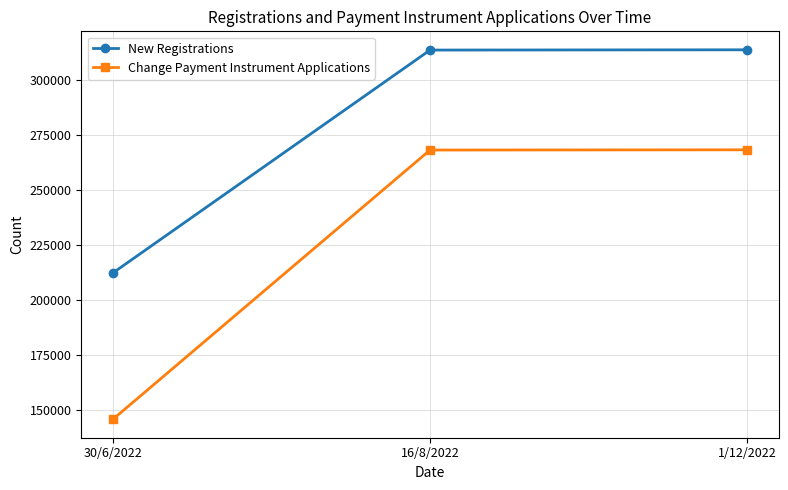

Which series has the largest range (max minus min)?

Change Payment Instrument Applications